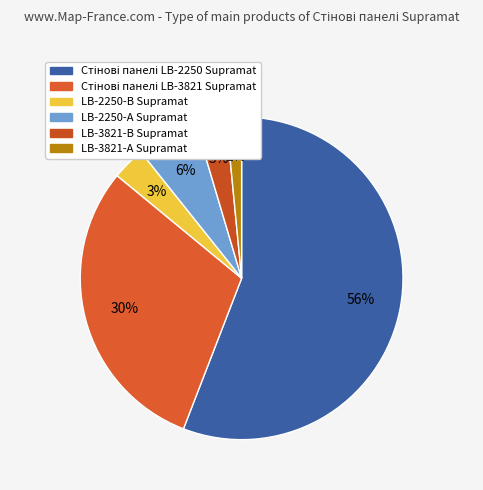

Which slice is the smallest?

LB-3821-А Supramat